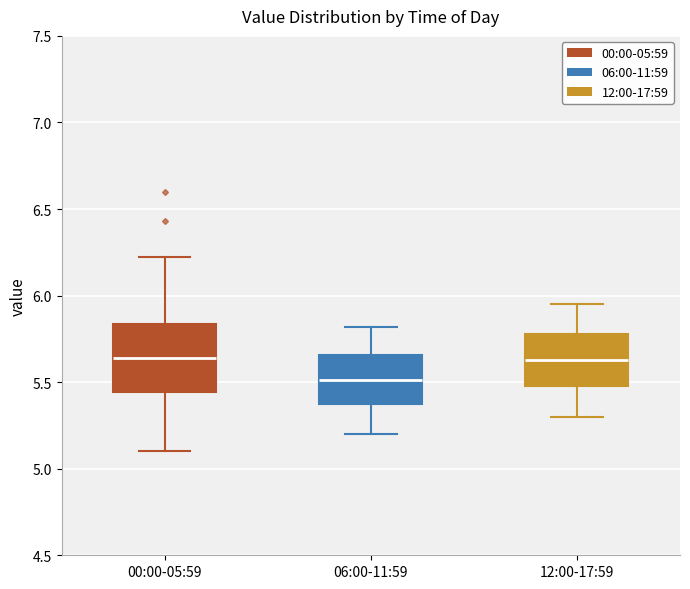

Where does the upper whisker of the box for 06:00-11:59 end on the y-axis? The values are not printed on the chart, so give them approximately, as read against the axis.

5.80